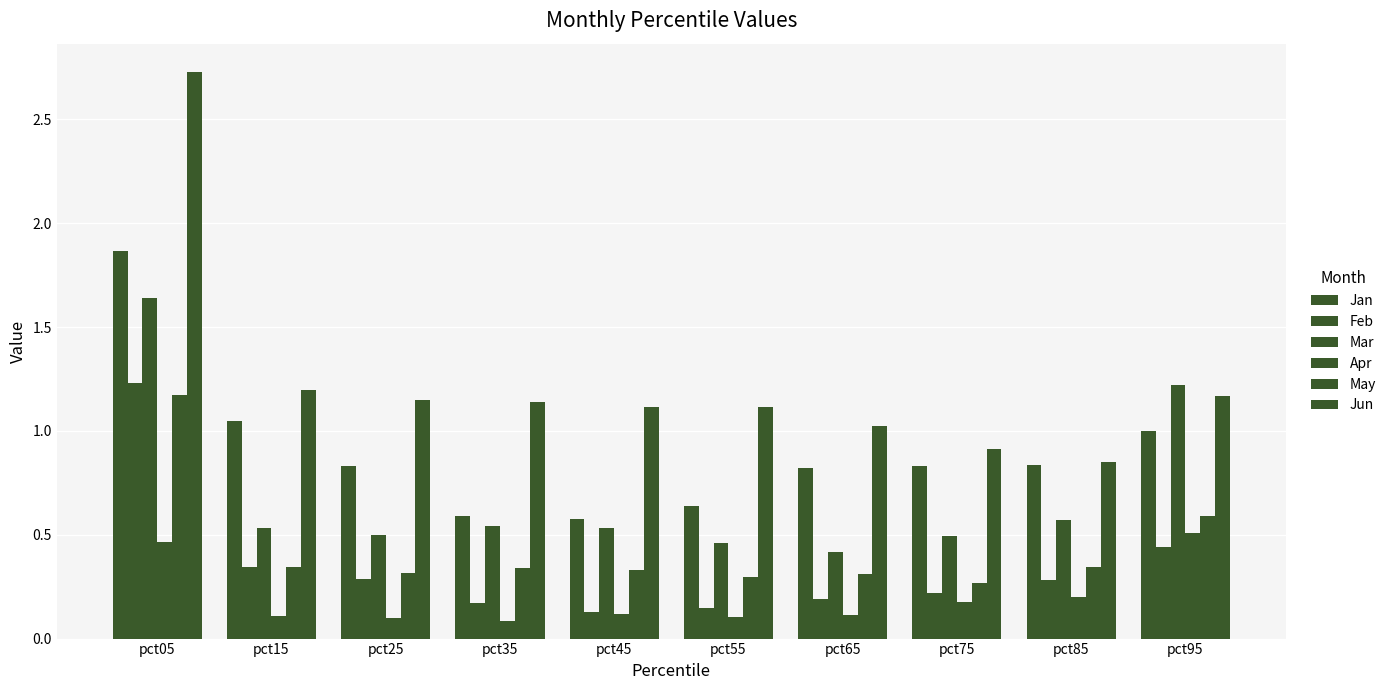

Which series has the largest total across all categories?

Jun